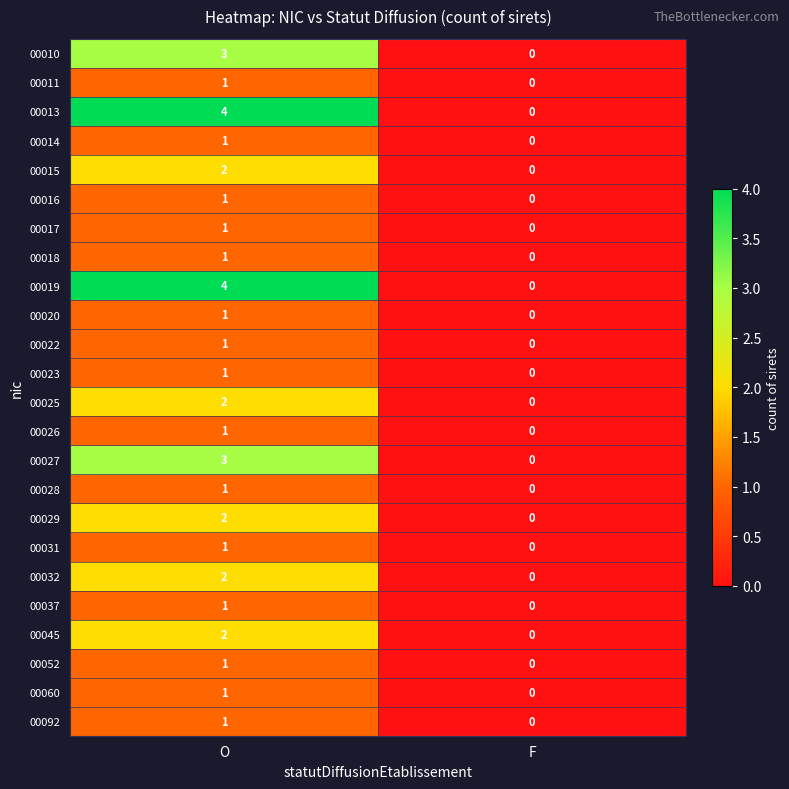

Where is 00020 nearest to the value 0?

F